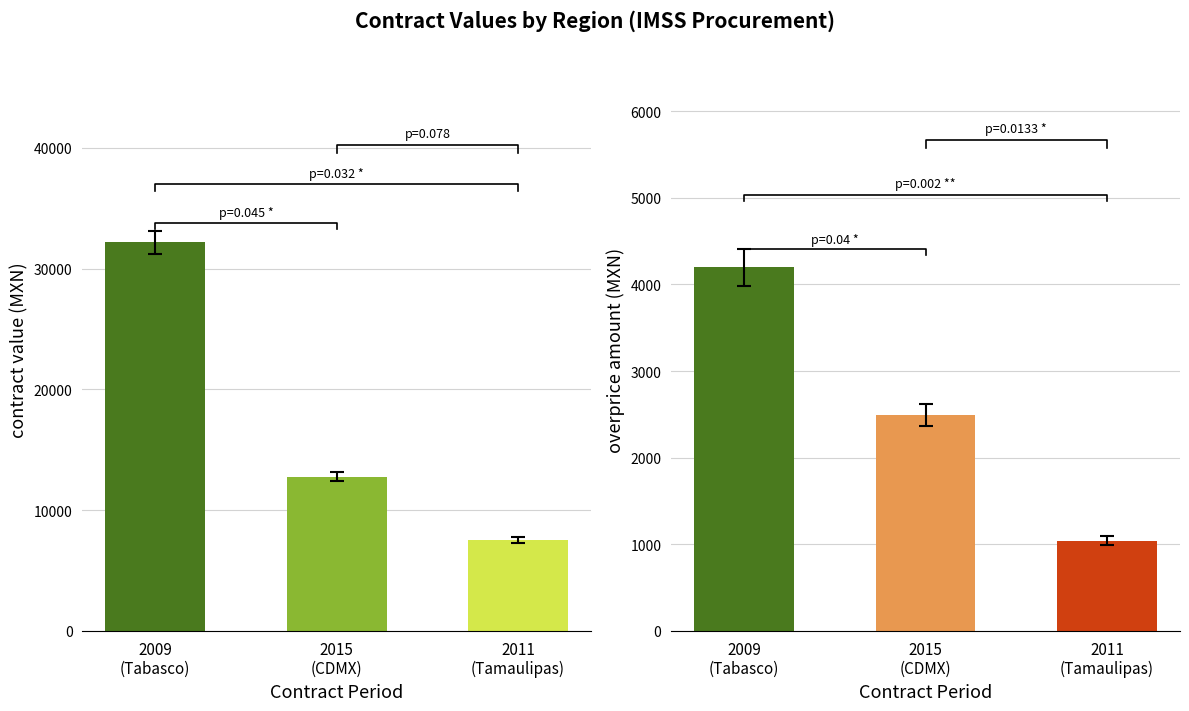

The value of Overprice Amount at 2009 (Tabasco) is 4195.2. True or false?

True